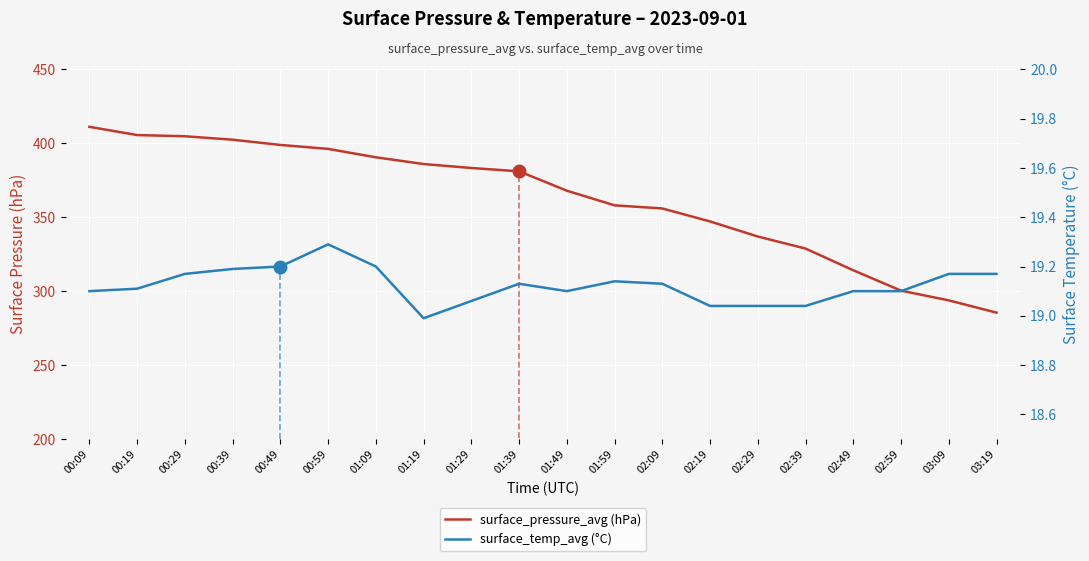

How many data points in surface_pressure_avg (hPa) are above 381?

10